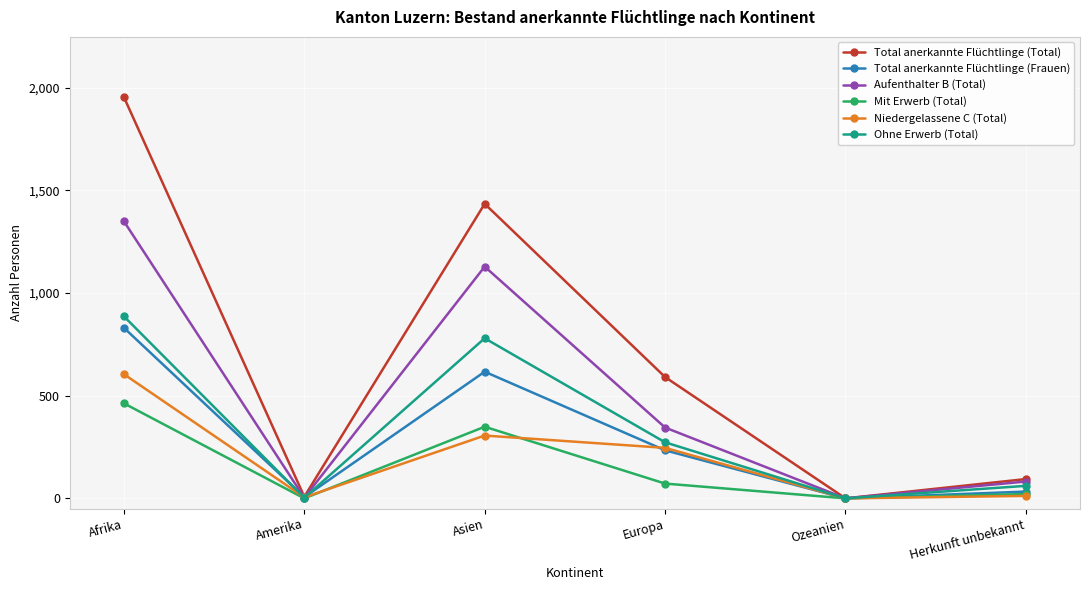

Where is the first local minimum for Ohne Erwerb (Total)?

Amerika